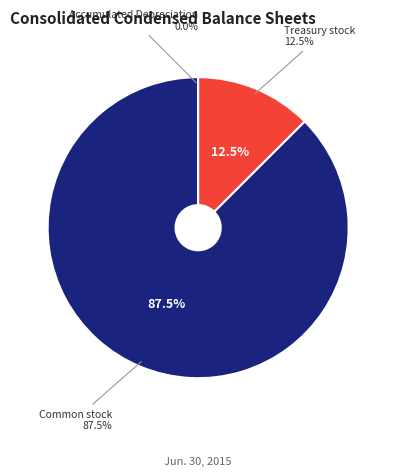

The Accumulated Depreciation slice represents 0% of the pie. True or false?

True